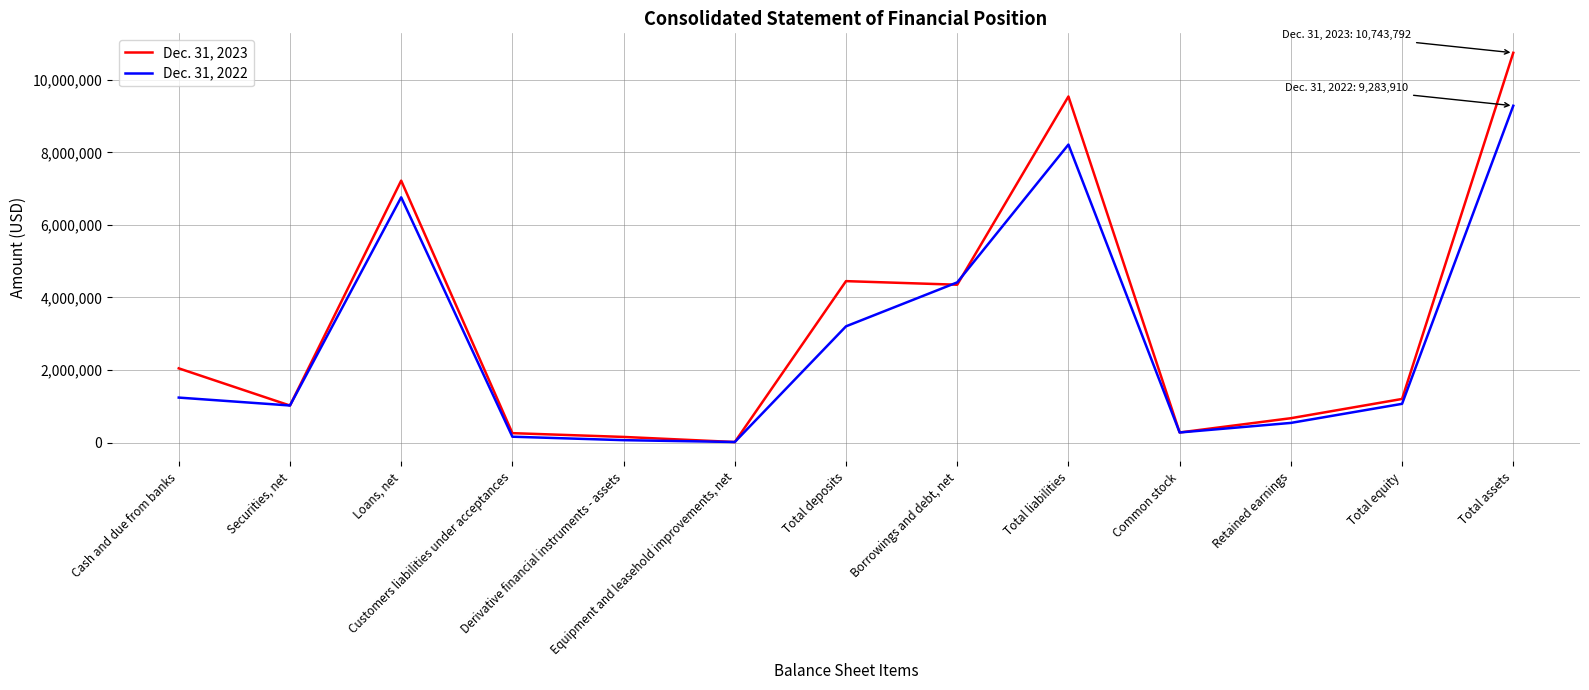

What is the greatest value displayed?

10743792